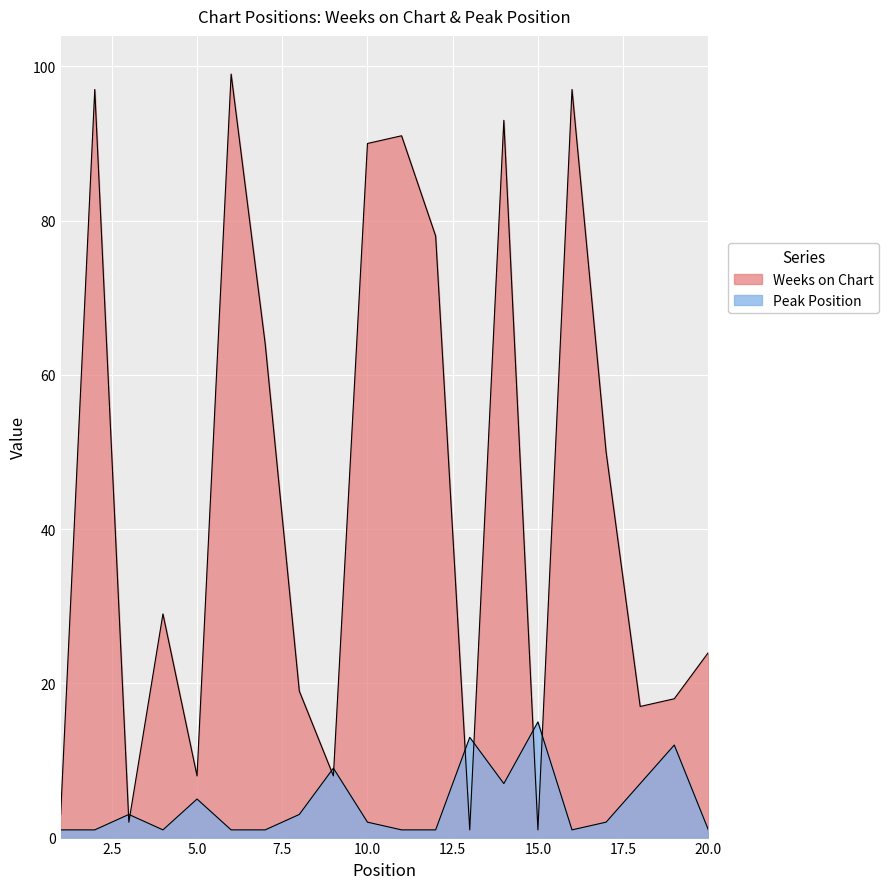

After their last crossing, which series has the higher values: Weeks on Chart or Peak Position?

Weeks on Chart